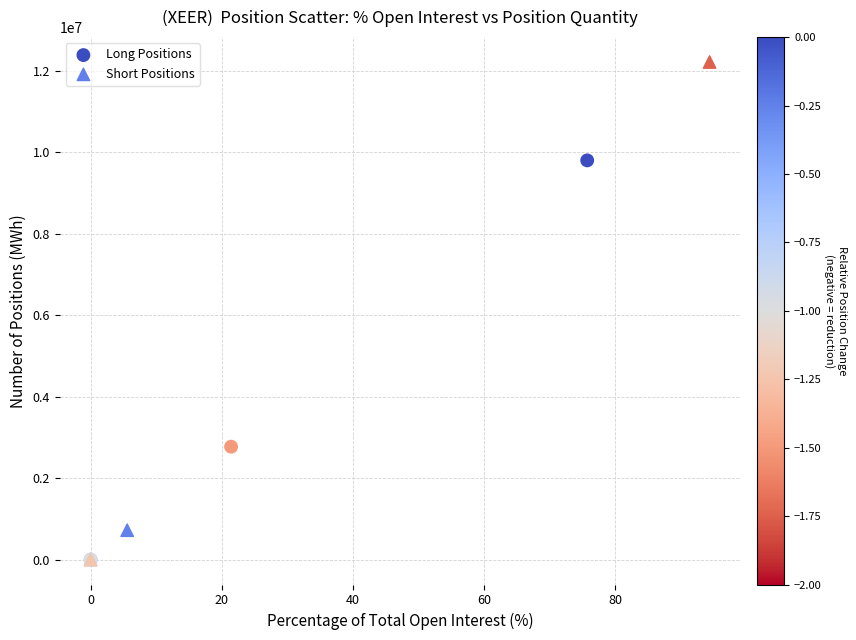

Which series contains the highest Y value?

Short Positions